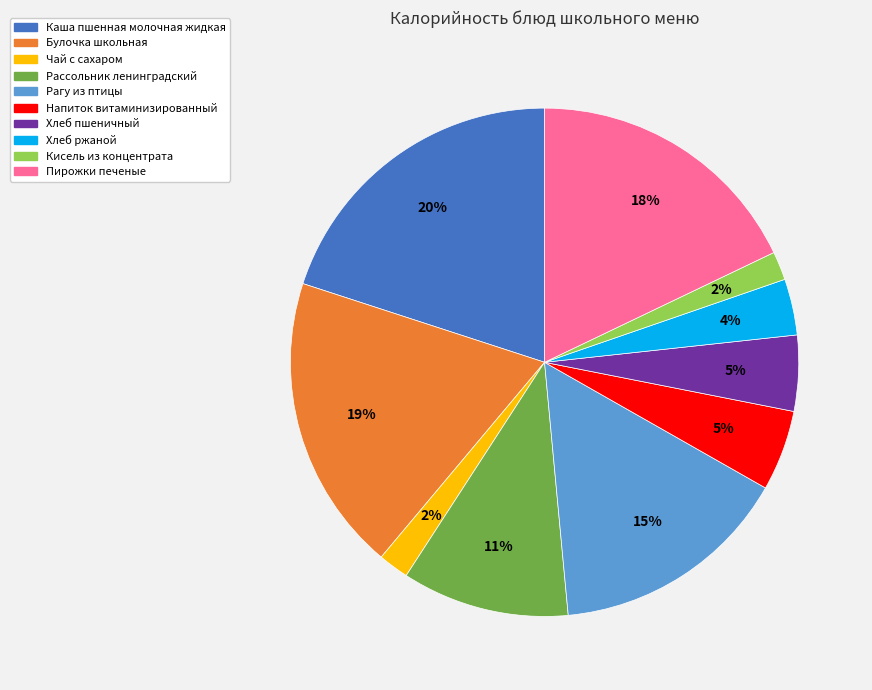

Between Напиток витаминизированный and Рассольник ленинградский, which is larger?

Рассольник ленинградский